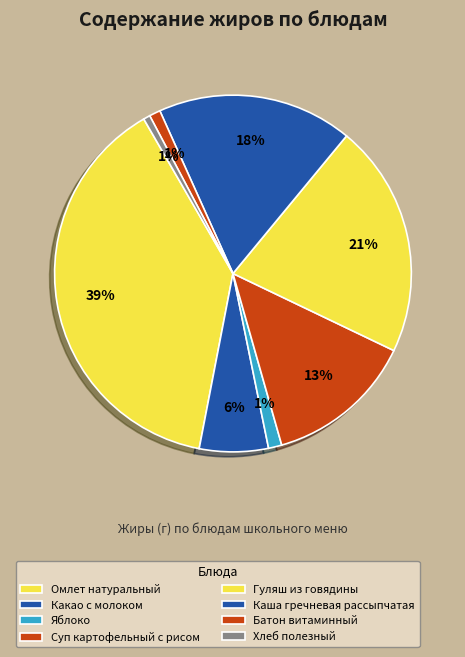

How many segments does this pie chart have?

8